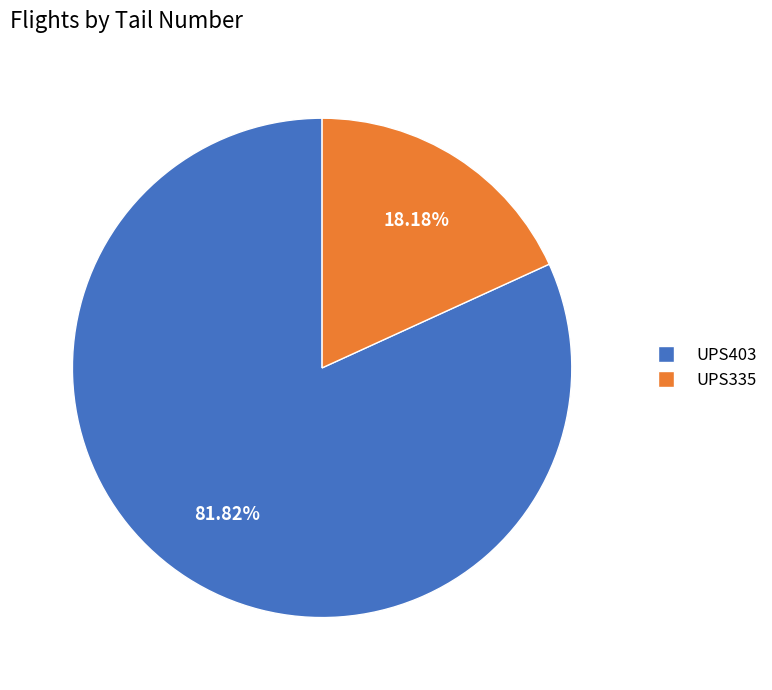

Which slice is the smallest?

UPS335